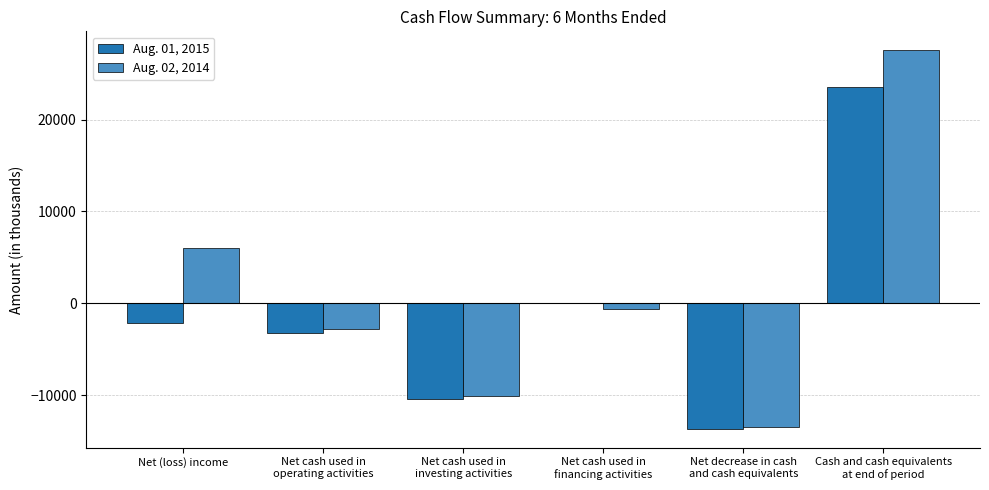

Are the bars grouped side by side (vs. stacked)?

Yes